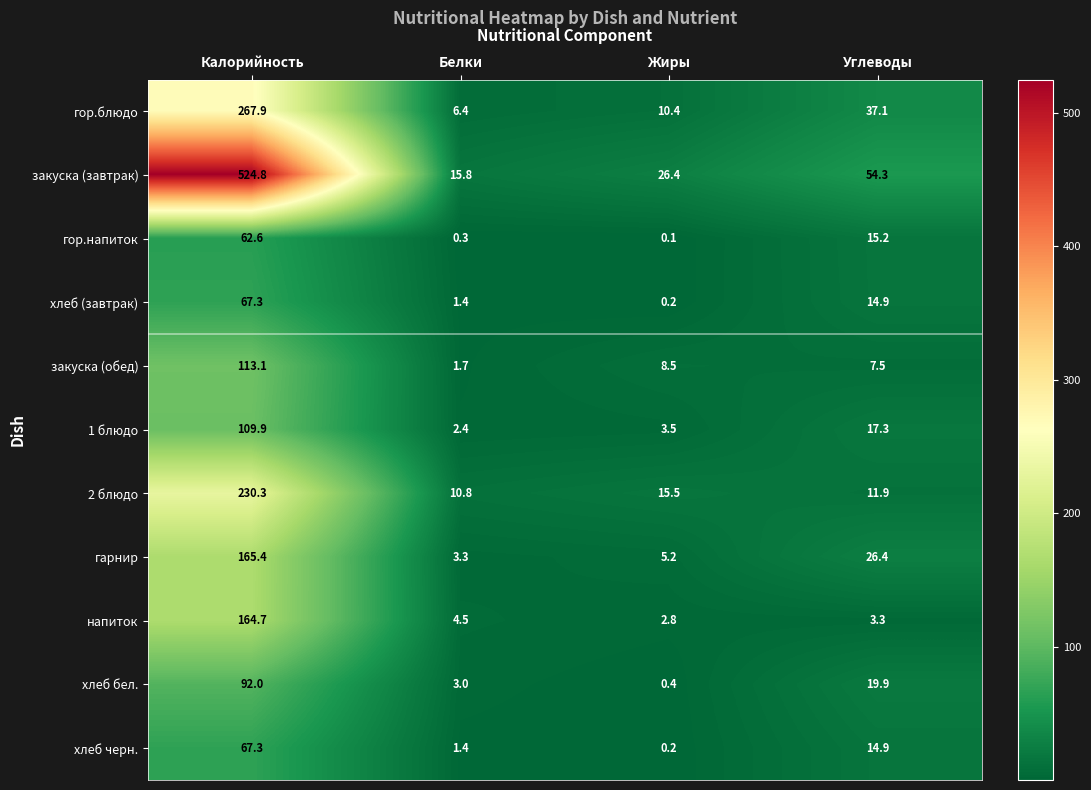

True or false: напиток has a value of 2.8 at Жиры.

True